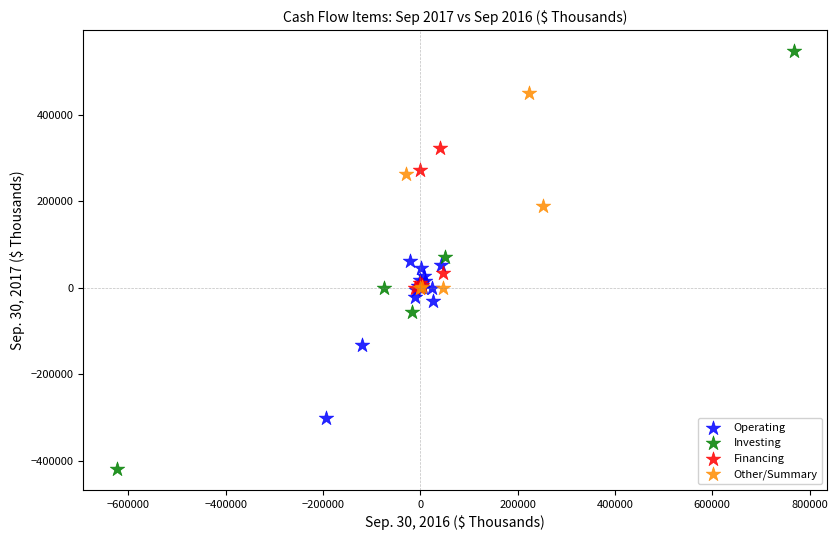

What are all the series names shown in the legend?

Operating, Investing, Financing, Other/Summary